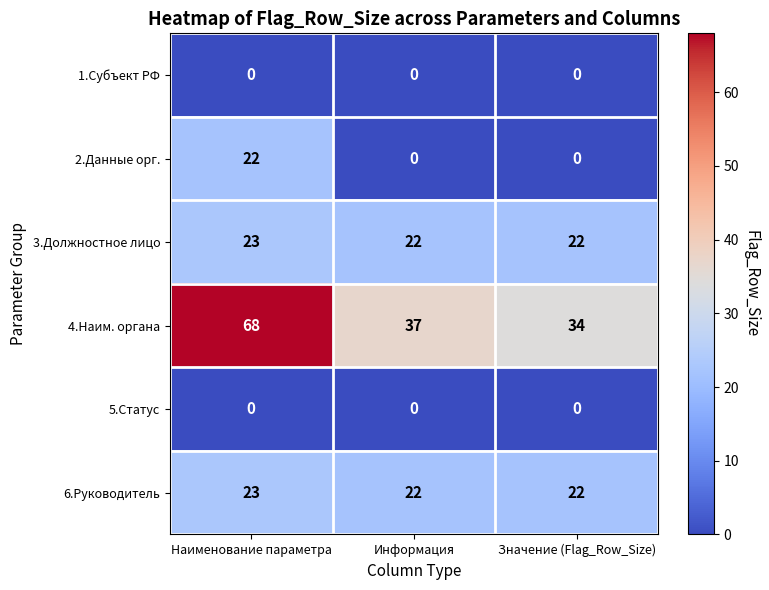

The value of 1.Субъект РФ at Наименование параметра is 0. True or false?

True